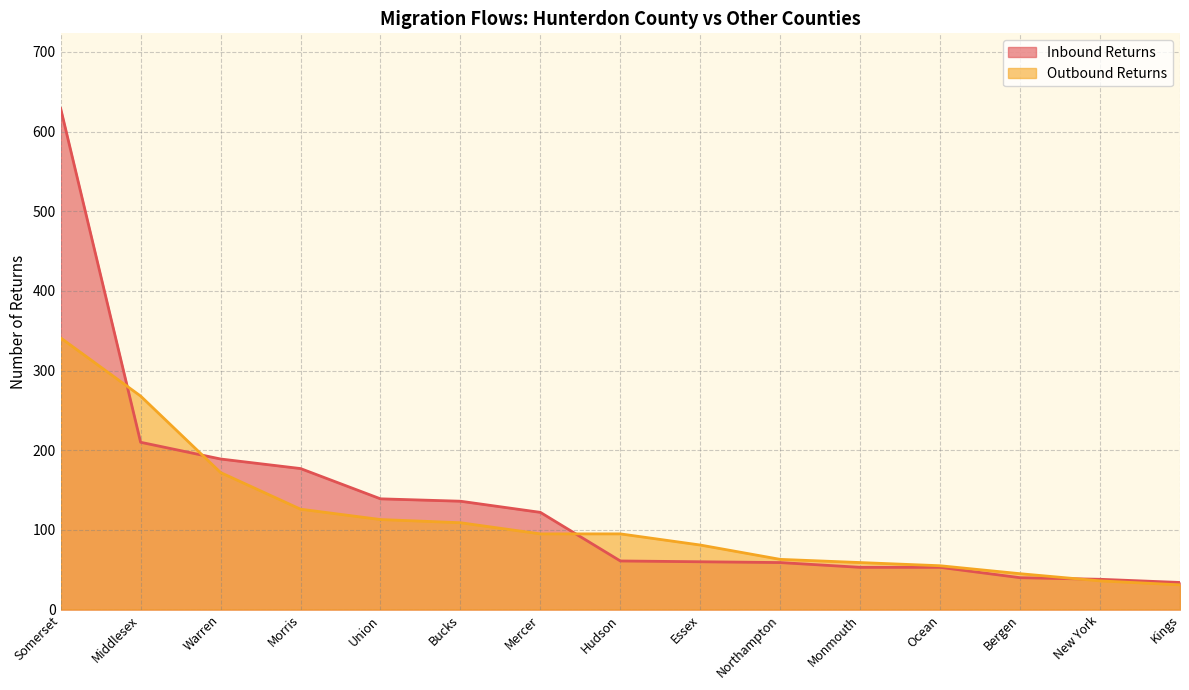

Rank the series by their maximum value, from highest to lowest.

Inbound Returns, Outbound Returns